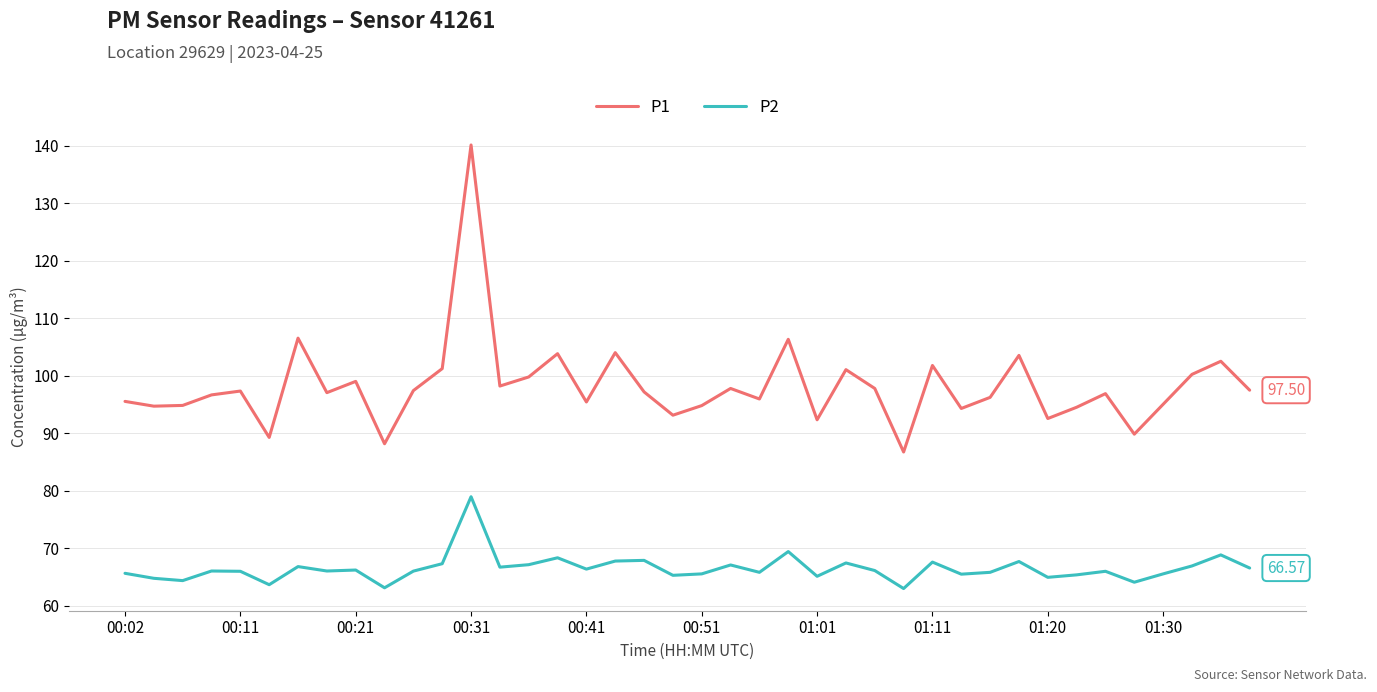

Which series has the largest total across all categories?

P1